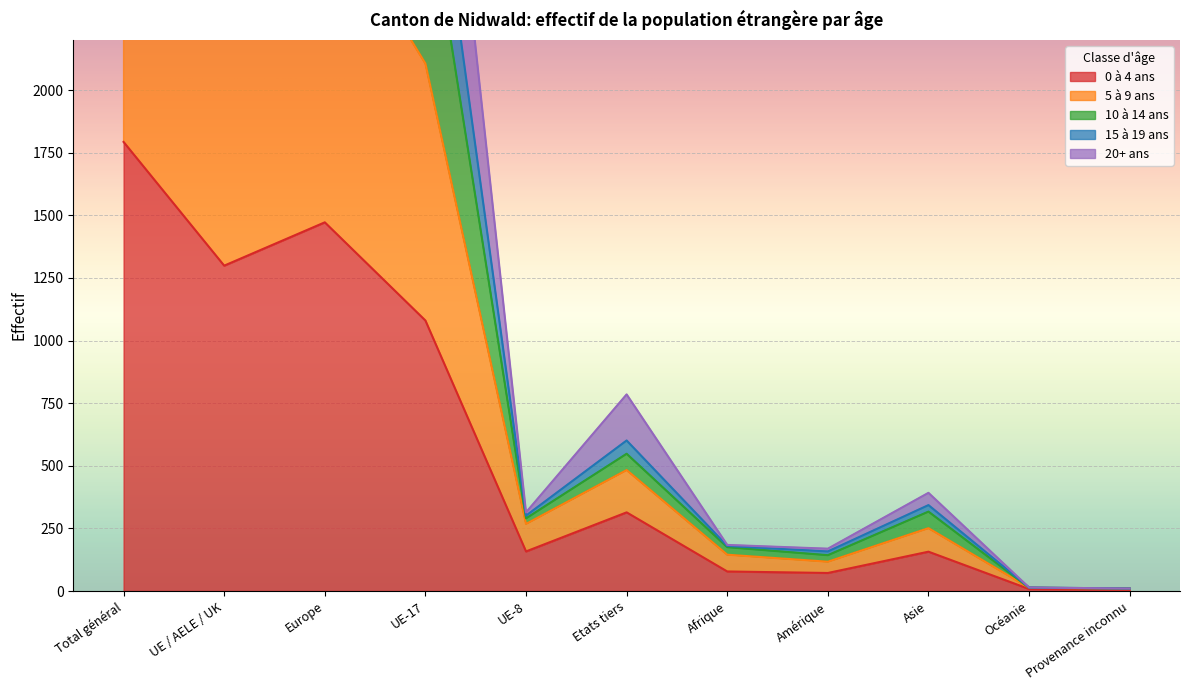

What value does the 10 à 14 ans series have at UE-17?

3235